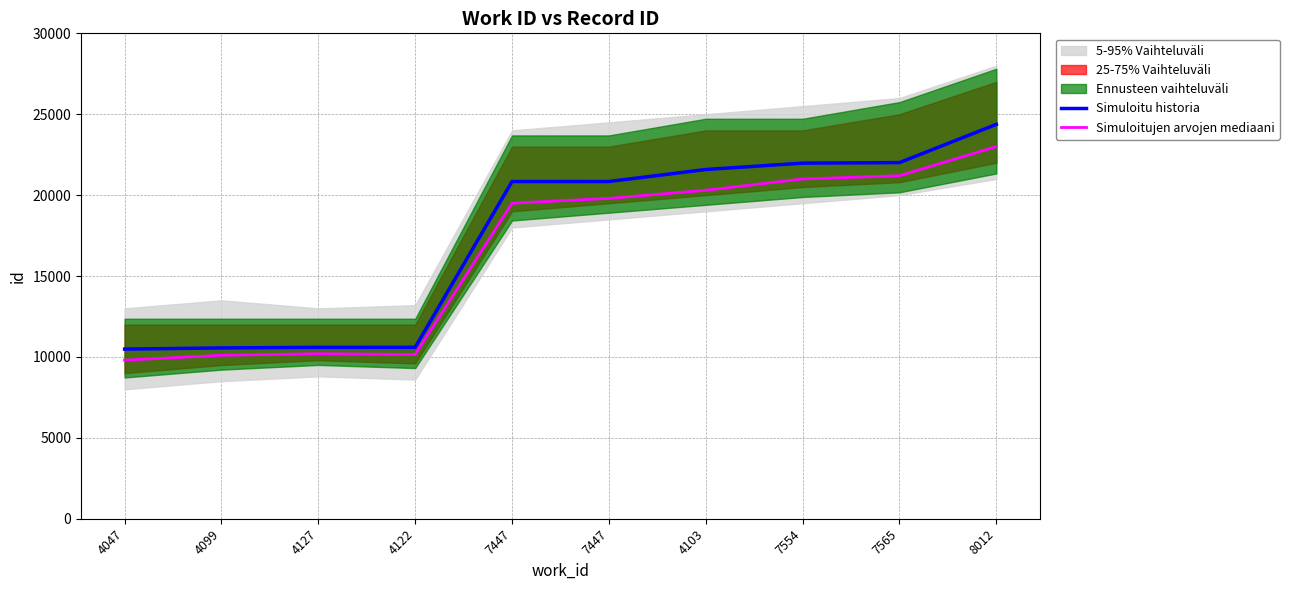

What is the approximate value of Simuloitu historia at 7447?

20841